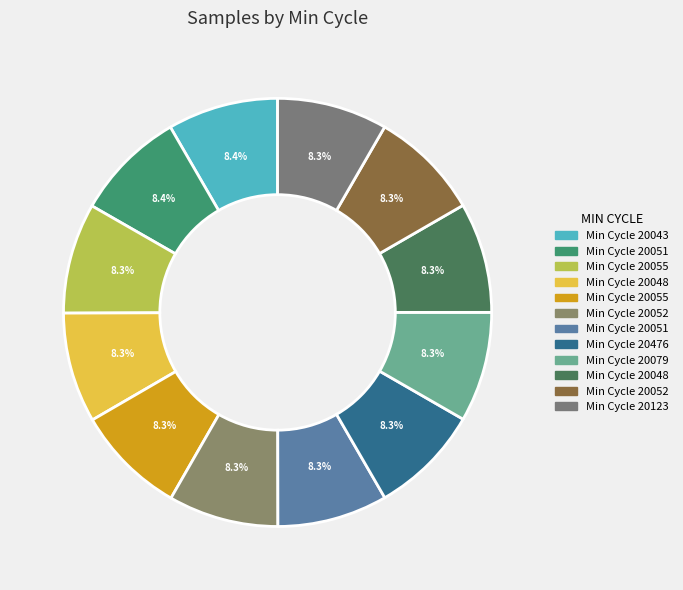

How many segments does this pie chart have?

12